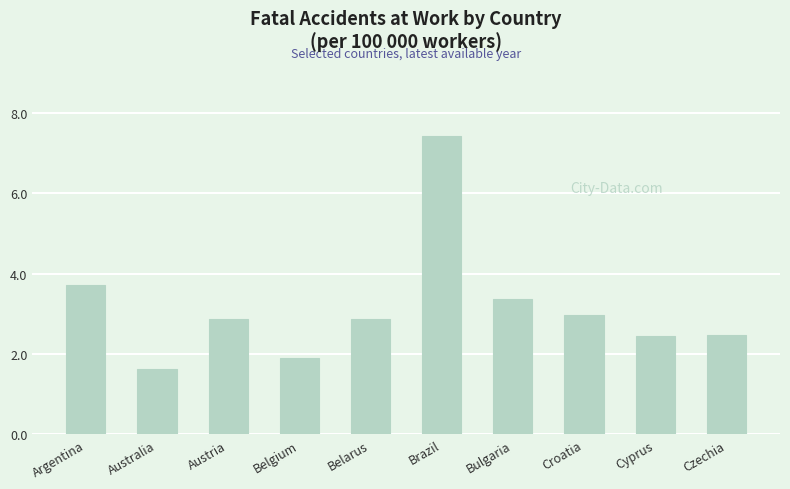

What is the minimum value shown in the chart?

1.6